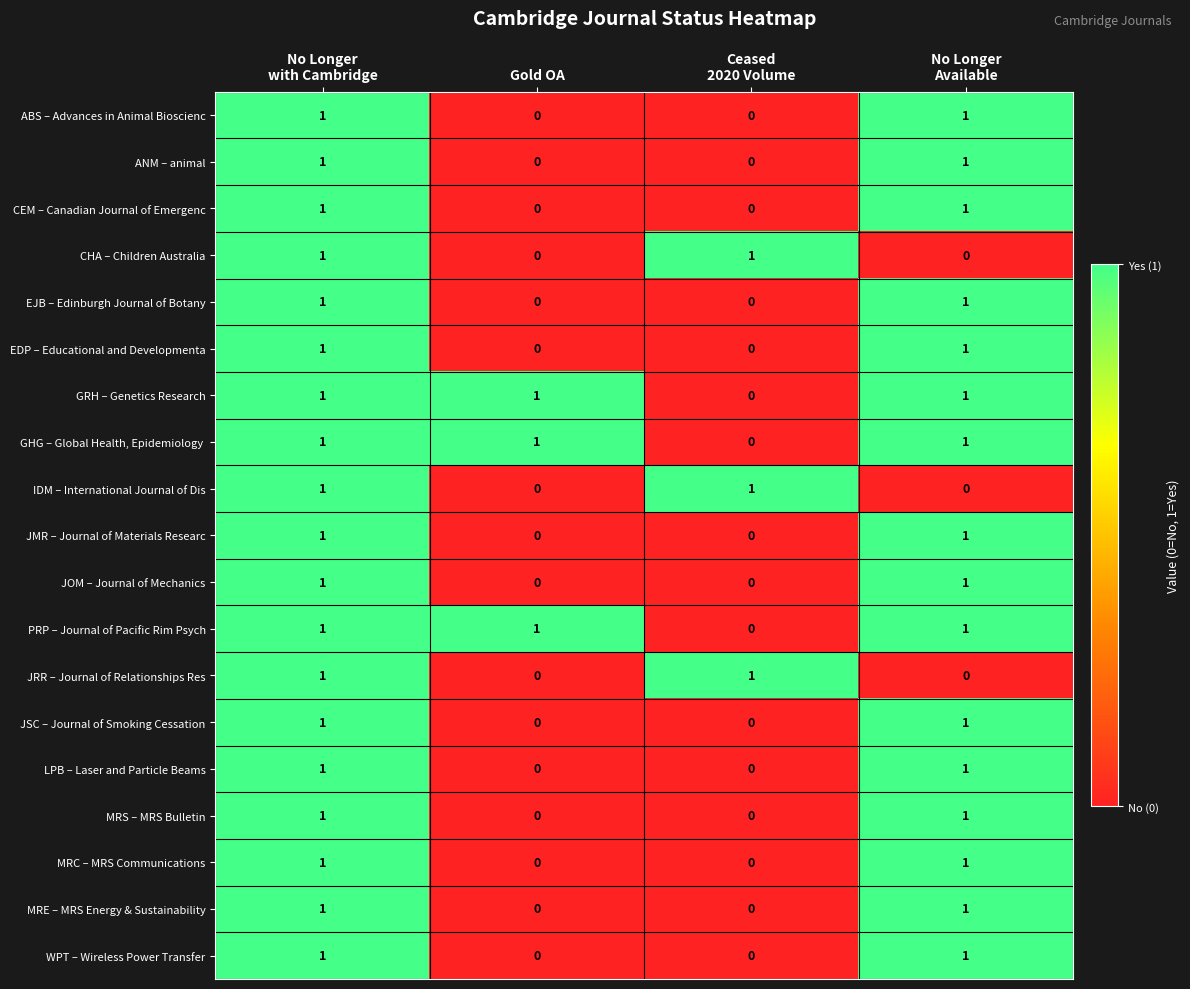

Count the LPB – Laser and Particle Beams values in the range 0 to 1.

4